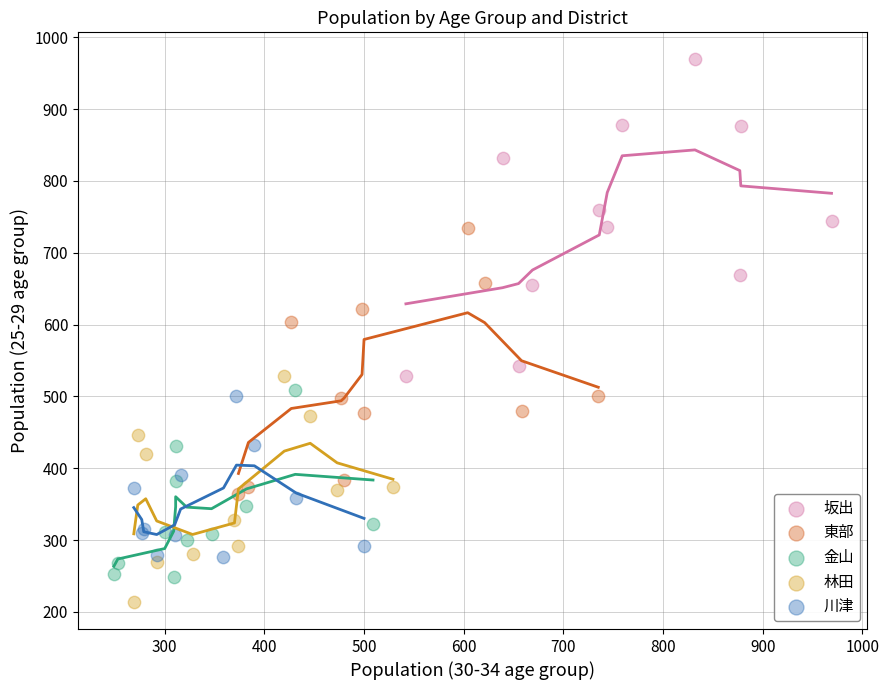

What are all the series names shown in the legend?

坂出, 東部, 金山, 林田, 川津